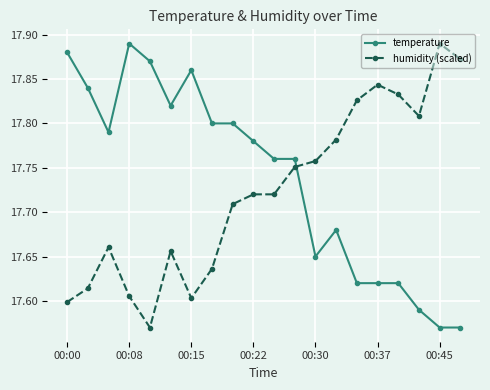

Which series ends up on top after the final intersection of temperature and humidity (scaled)?

humidity (scaled)